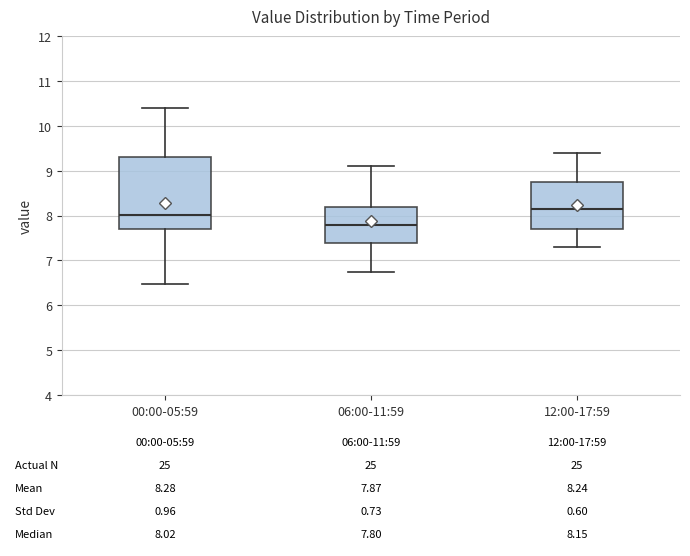

Which box has the highest median line?

12:00-17:59